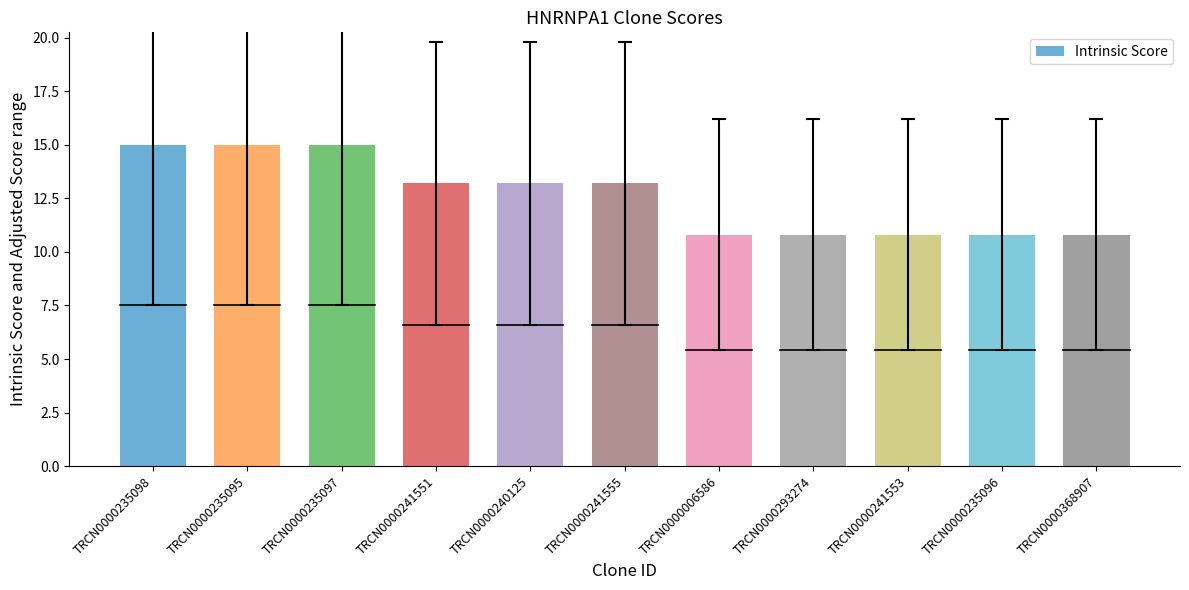

What is the sum of all values?

138.6